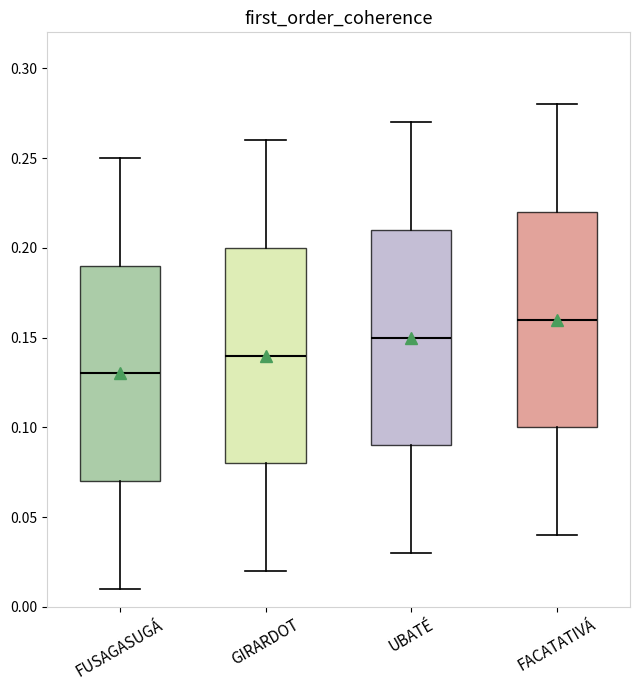

Reading left to right, transcribe this box plot: for each box, give where its median line is, the range the box spans, and where its two whiskers end, as read against the y-axis. The values are not printed on the chart, so give them approximately, as read against the axis.

FUSAGASUGÁ: median 0.13, box 0.07 to 0.19, whiskers 0.01 to 0.25
GIRARDOT: median 0.14, box 0.08 to 0.20, whiskers 0.02 to 0.26
UBATÉ: median 0.15, box 0.09 to 0.21, whiskers 0.03 to 0.27
FACATATIVÁ: median 0.16, box 0.10 to 0.22, whiskers 0.04 to 0.28